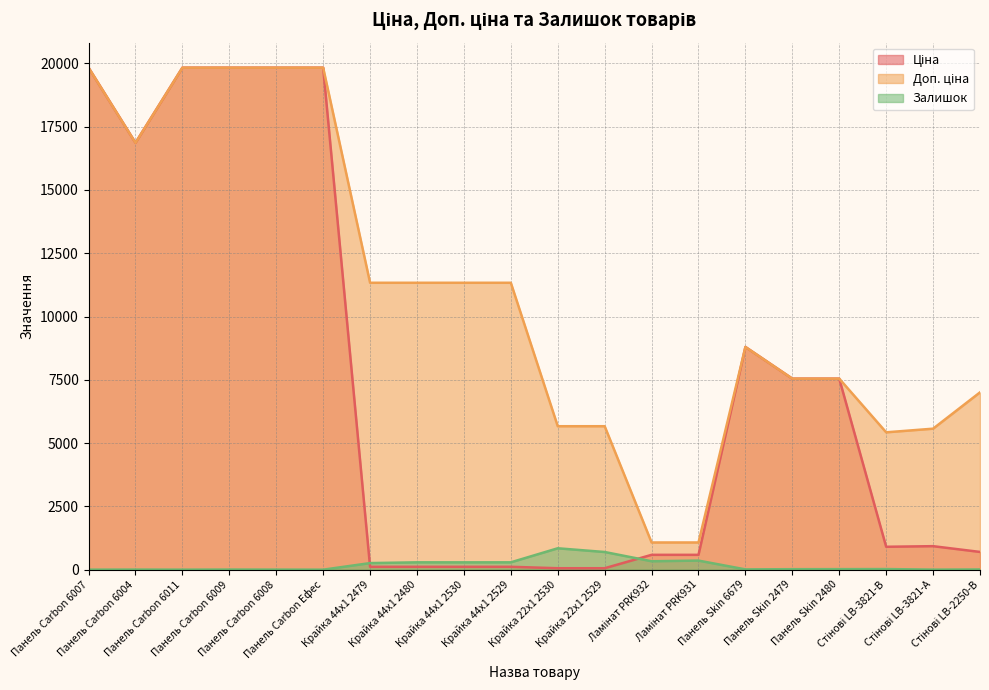

What is the spread (max minus min) of values at Панель Carbon Ефес?

19831.1